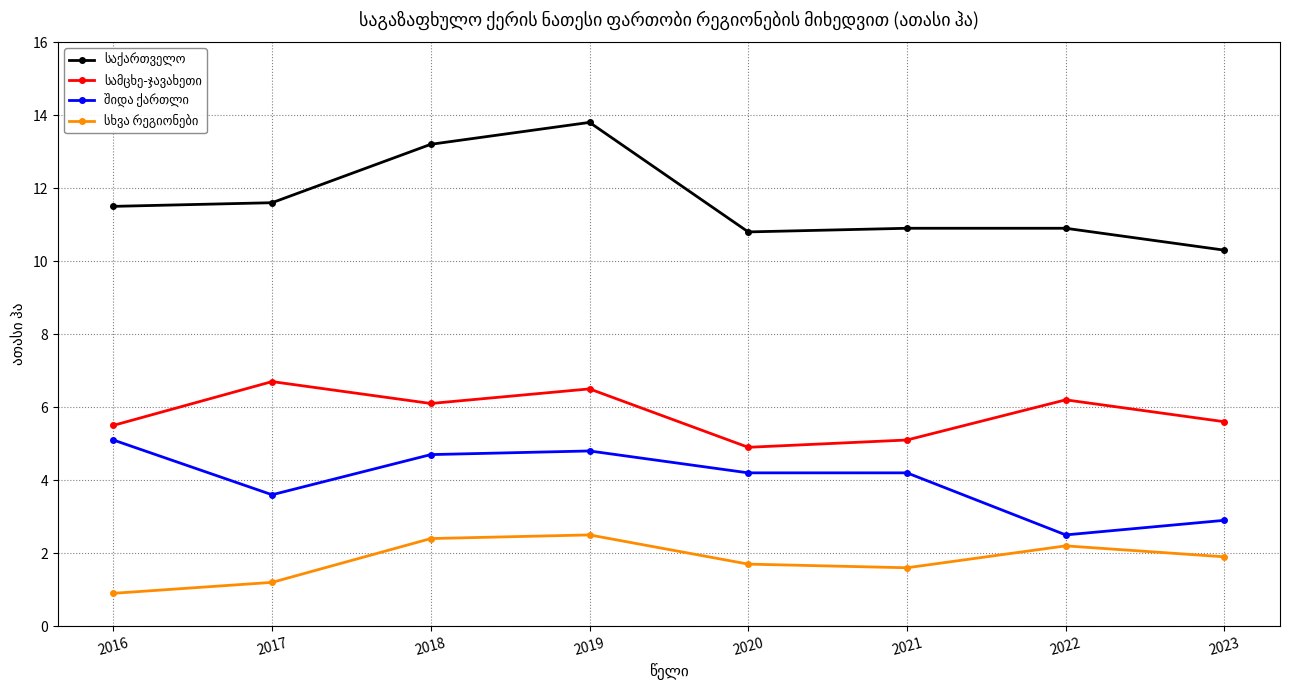

Is this an area chart (filled region under the line)?

No